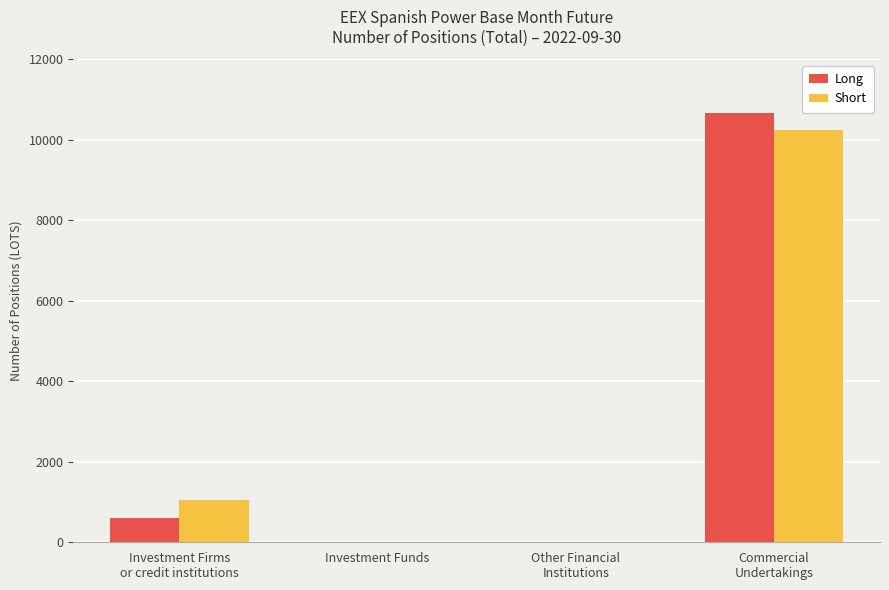

How many groups of bars are there?

4